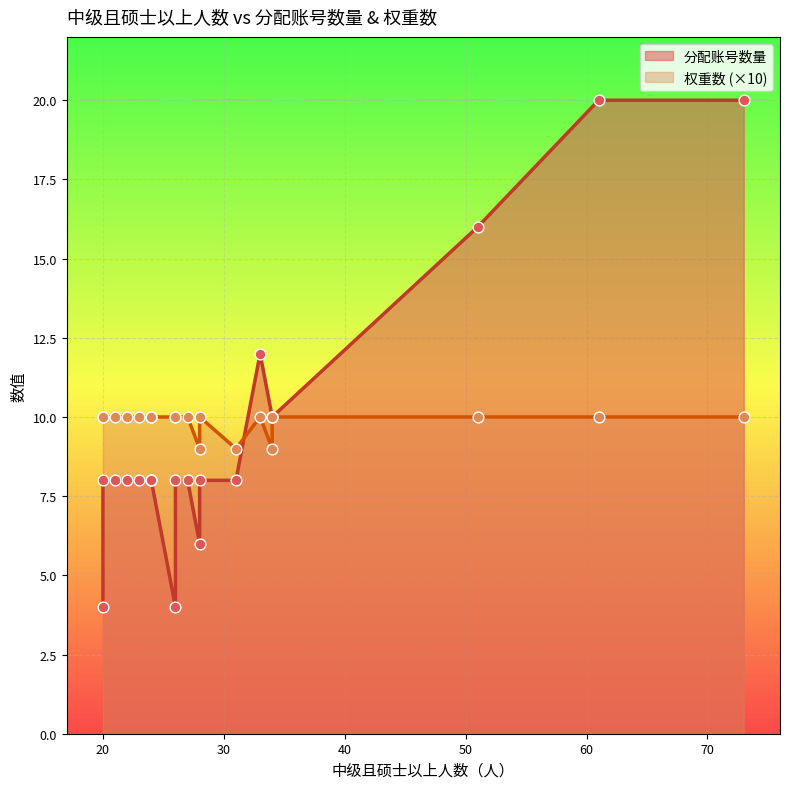

Which series has the largest Y range (max minus min)?

分配账号数量